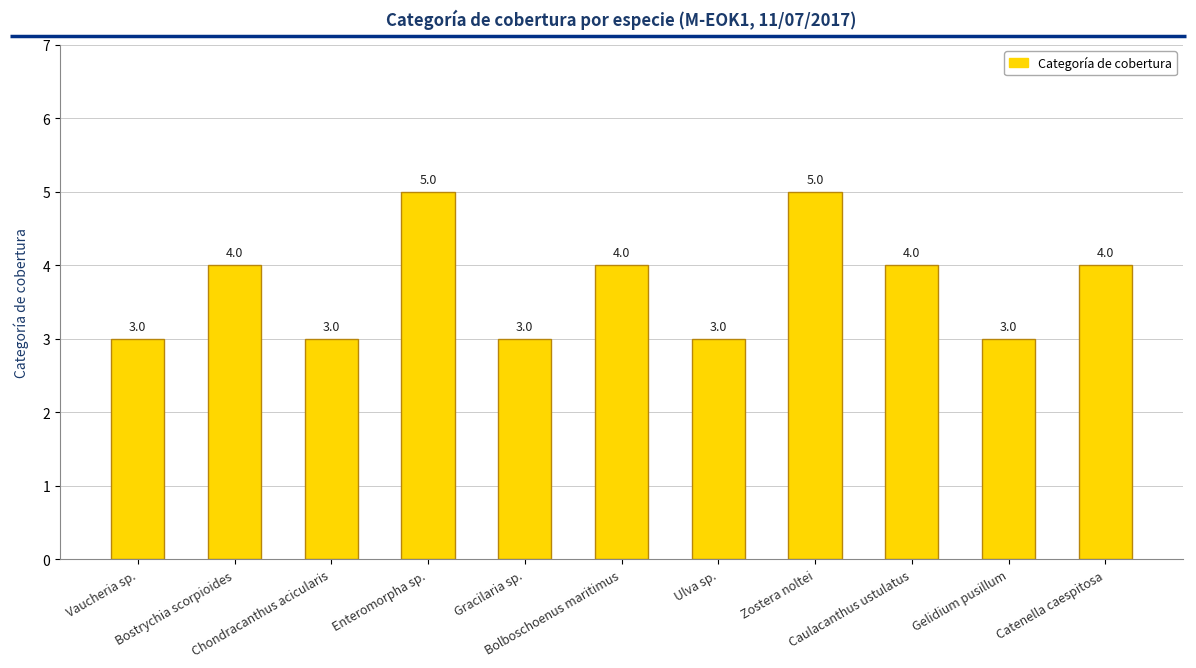

Does the chart contain any negative values?

No